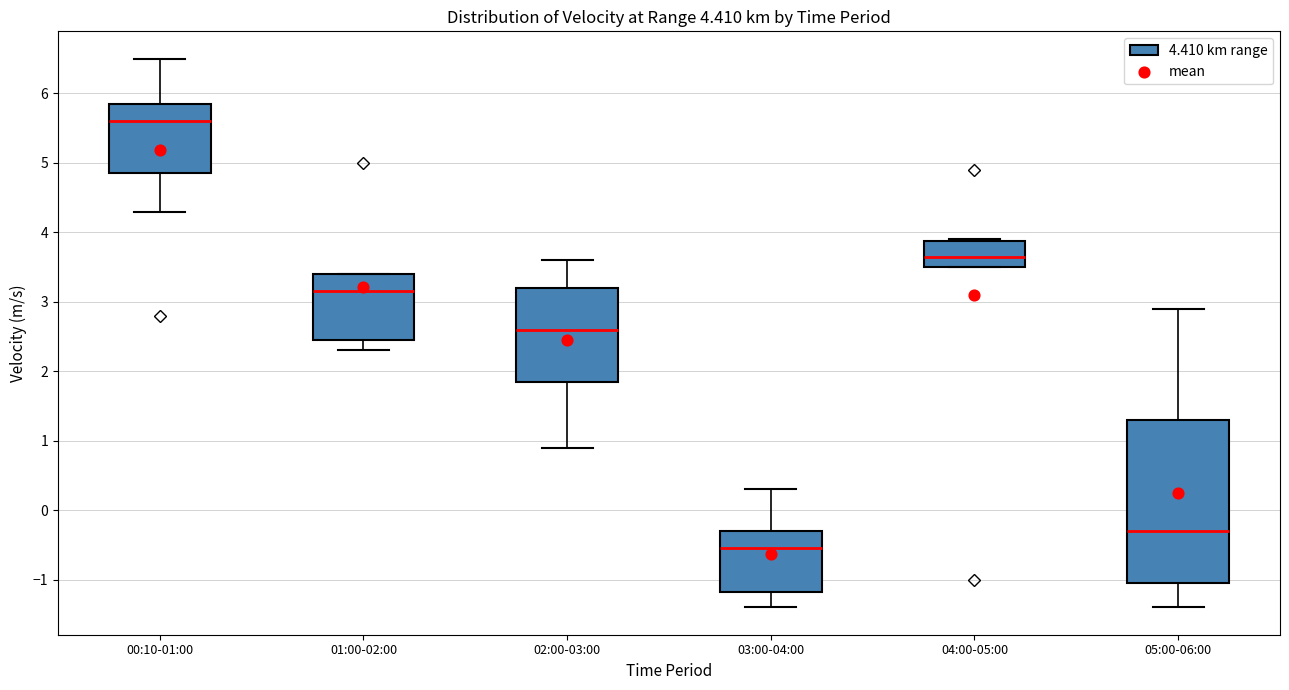

Which box's median line is the lowest?

03:00-04:00